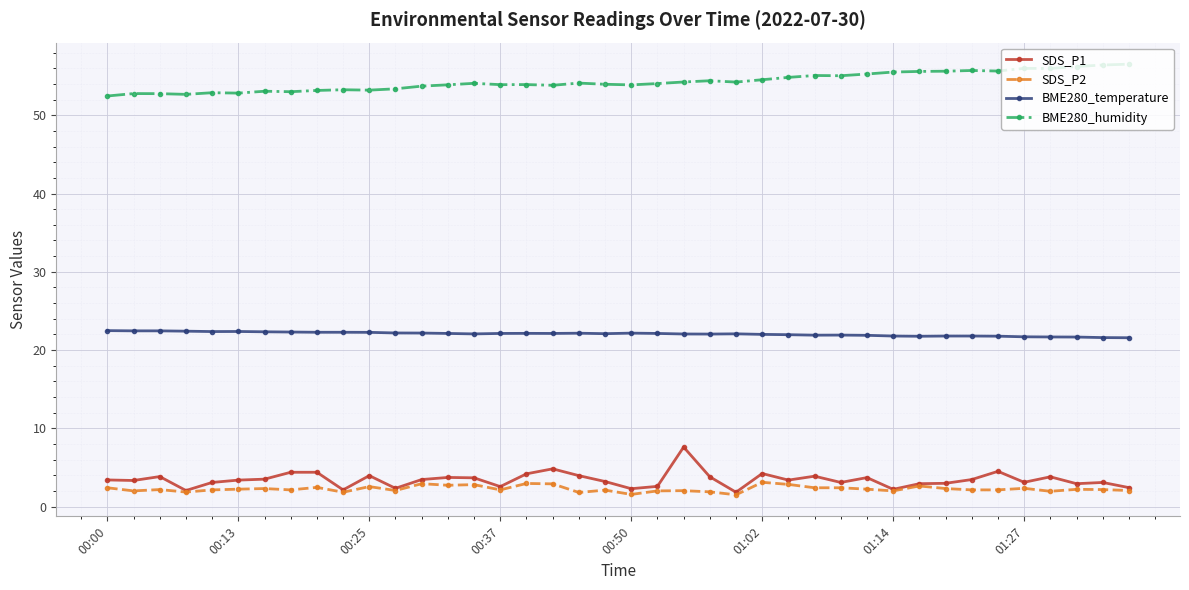

What is the minimum value for SDS_P1?

1.8